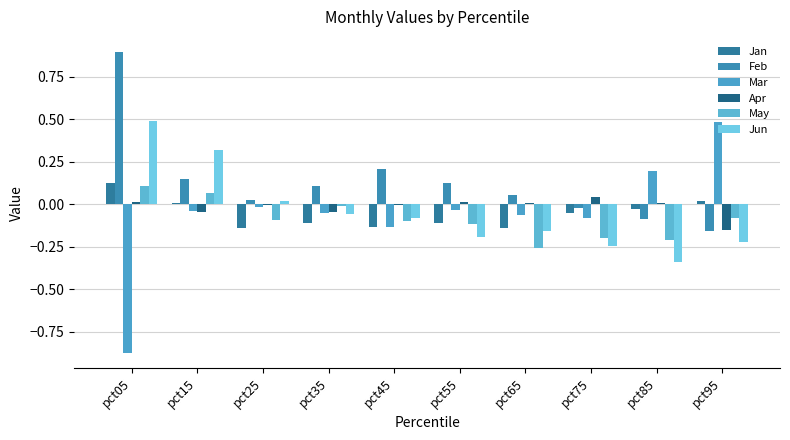

What is the difference between the maximum and minimum values in the Jan series?

0.3